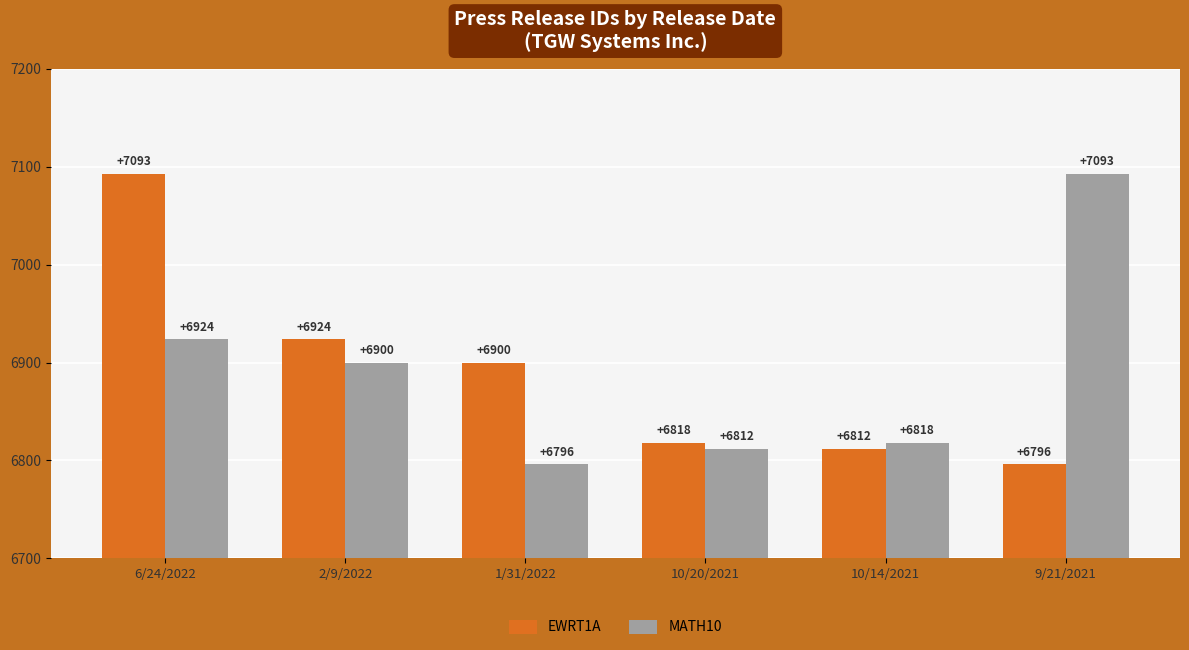

Reading left to right, extract all data points from this chart.

EWRT1A: 6/24/2022=7093	2/9/2022=6924	1/31/2022=6900	10/20/2021=6818	10/14/2021=6812	9/21/2021=6796
MATH10: 6/24/2022=6924	2/9/2022=6900	1/31/2022=6796	10/20/2021=6812	10/14/2021=6818	9/21/2021=7093